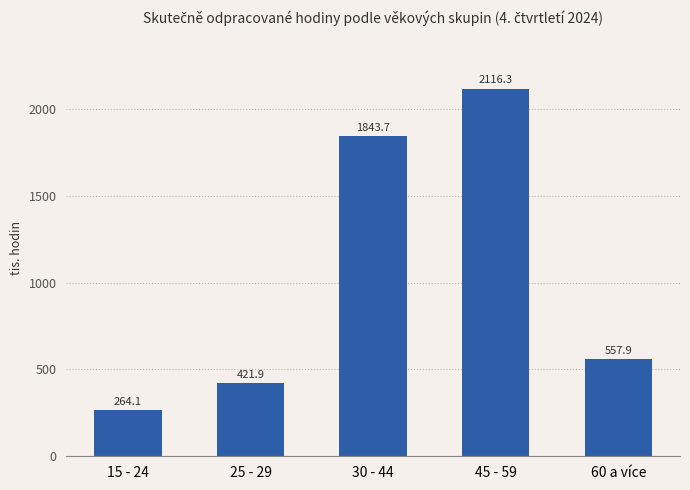

List the labels in order of value, smallest first.

15 - 24, 25 - 29, 60 a více, 30 - 44, 45 - 59